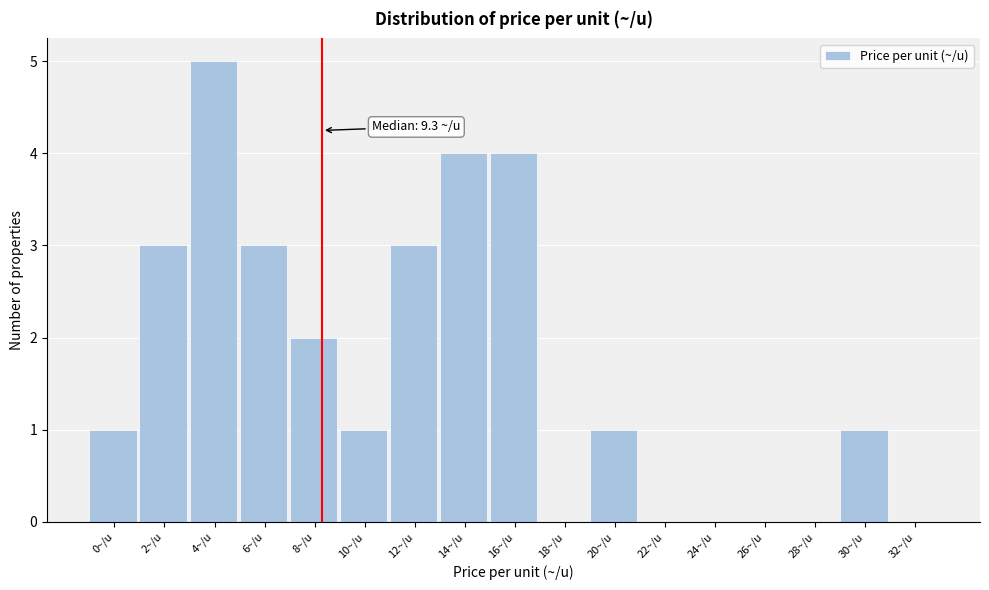

Reading right to left, extract all data points from this chart.

32~/u=0	30~/u=1	28~/u=0	26~/u=0	24~/u=0	22~/u=0	20~/u=1	18~/u=0	16~/u=4	14~/u=4	12~/u=3	10~/u=1	8~/u=2	6~/u=3	4~/u=5	2~/u=3	0~/u=1